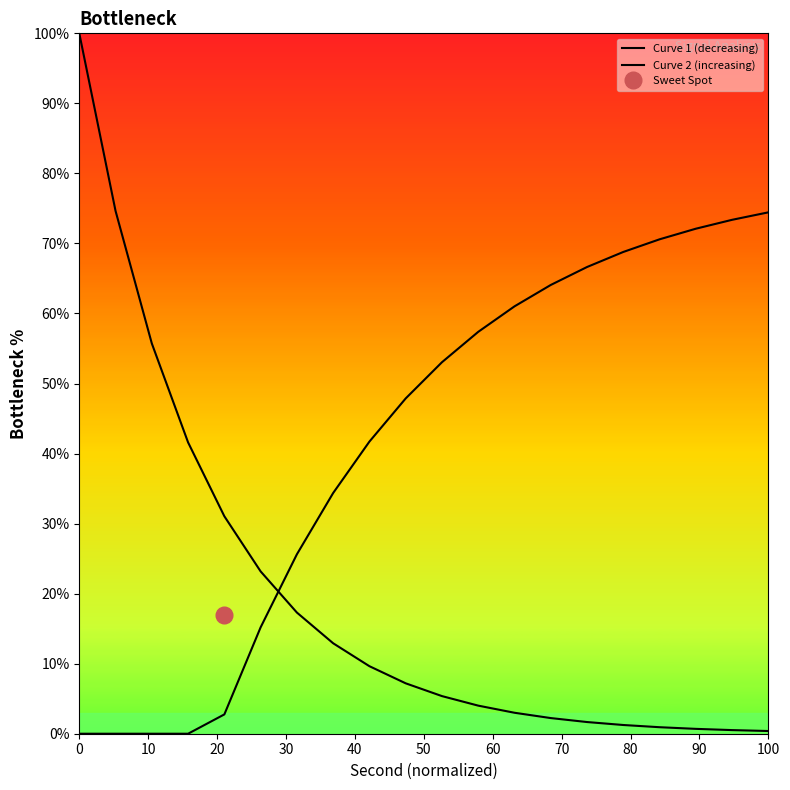

True or false: Curve 2 (increasing) has more than 2 interior local peaks.

False